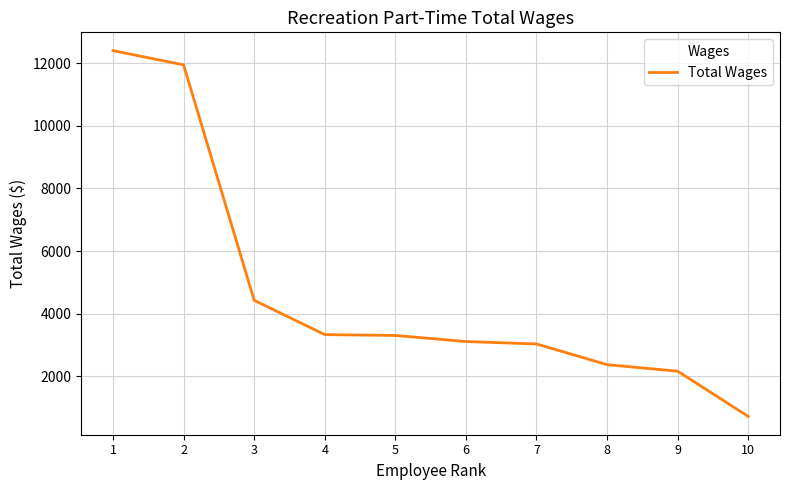

What is the maximum value shown in the chart?

12395